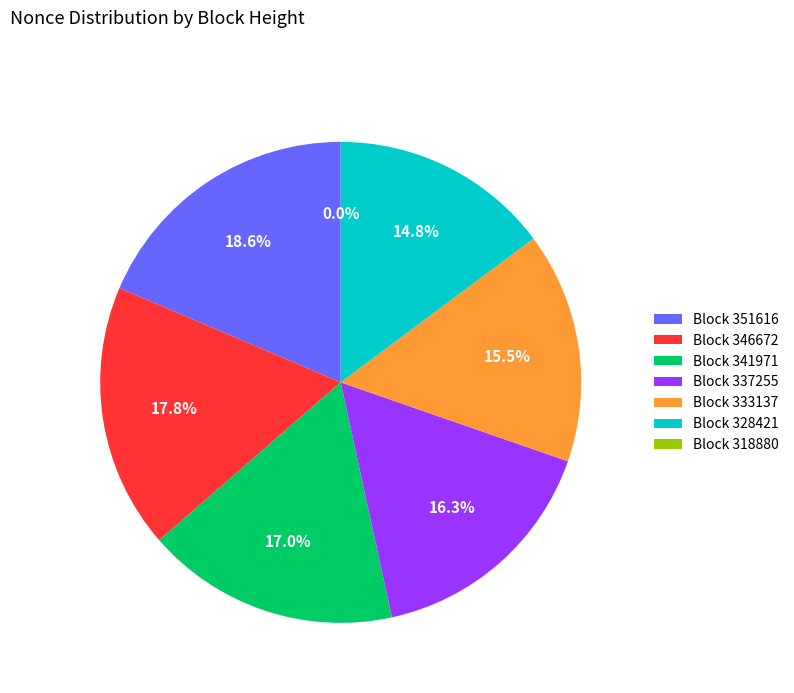

Is there any slice that represents more than half of the pie?

No